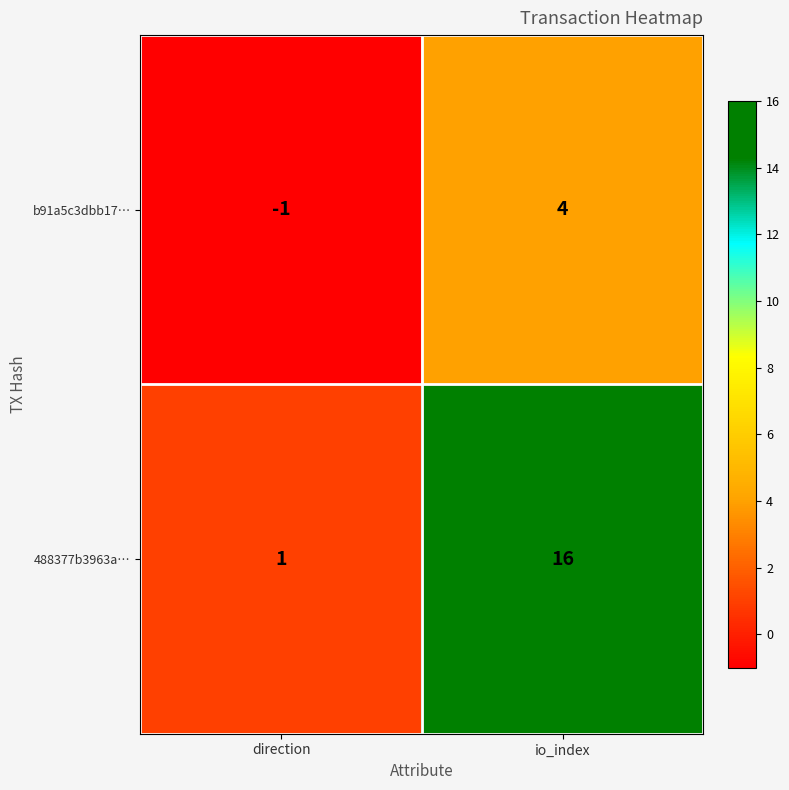

The 488377b3963a… series shows 1 at direction. True or false?

True